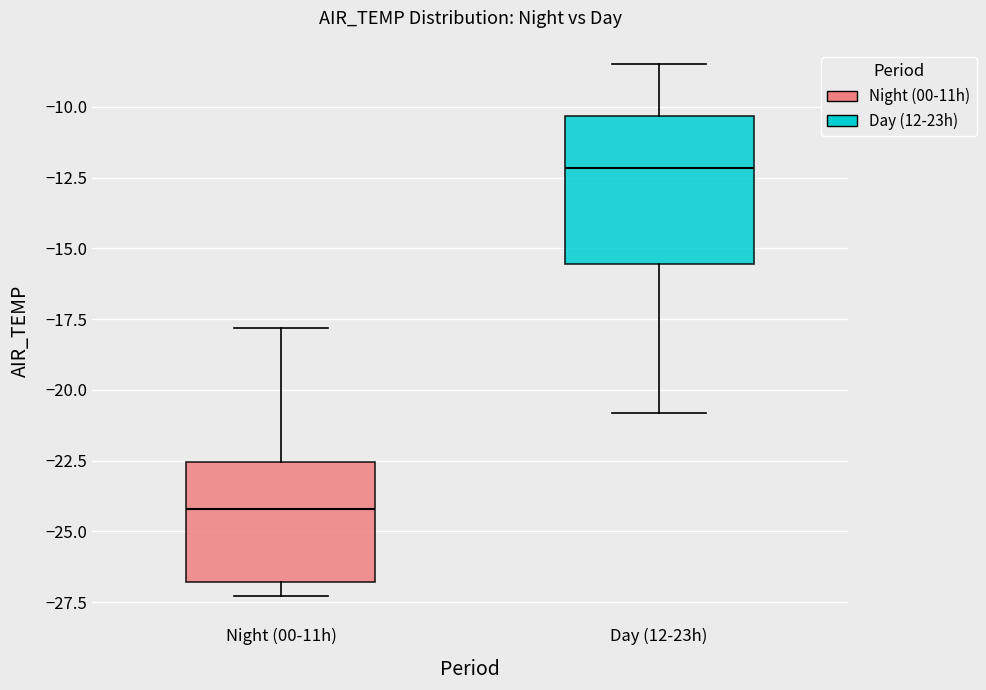

Which box's median line is the lowest?

Night (00-11h)